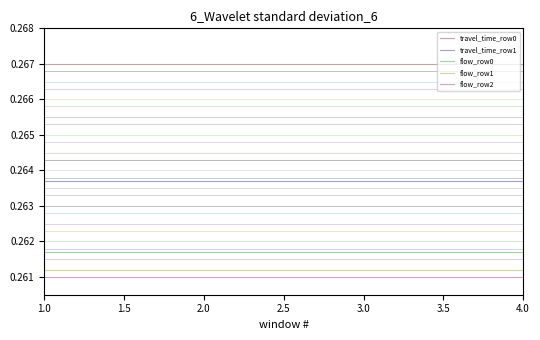

True or false: flow_row1 and flow_row2 cross at least once.

False